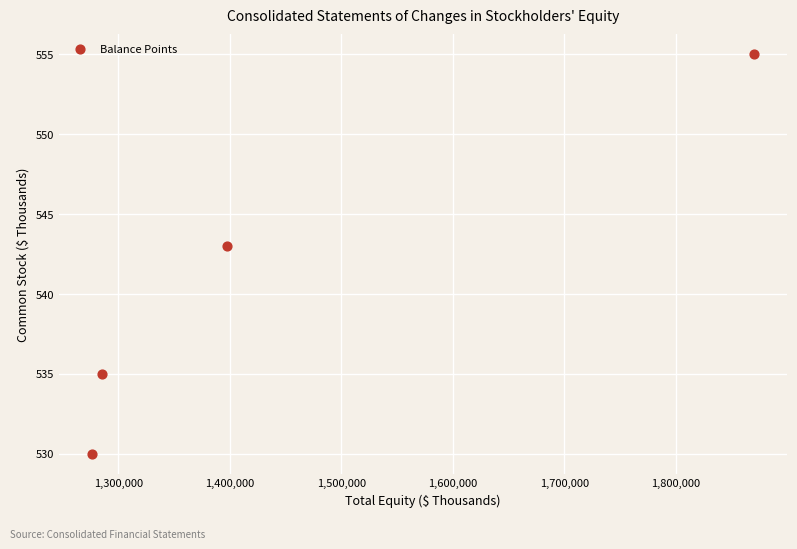

What is the range of X values (max minus min)?

593478